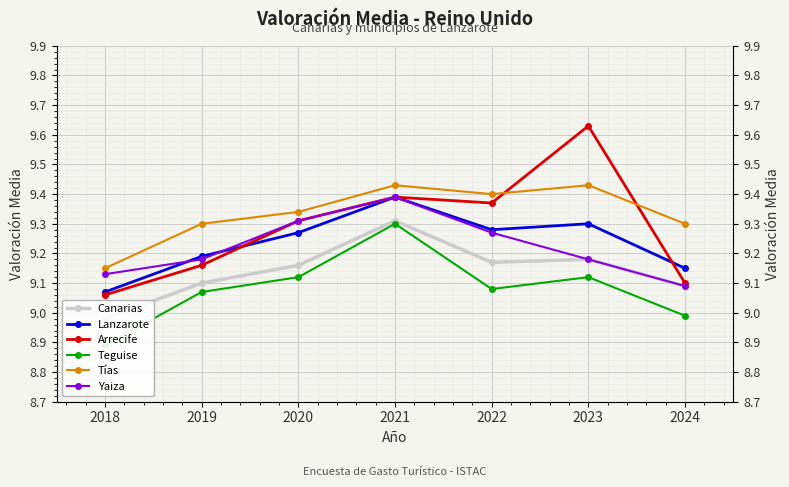

Which series has the largest total across all categories?

Tías